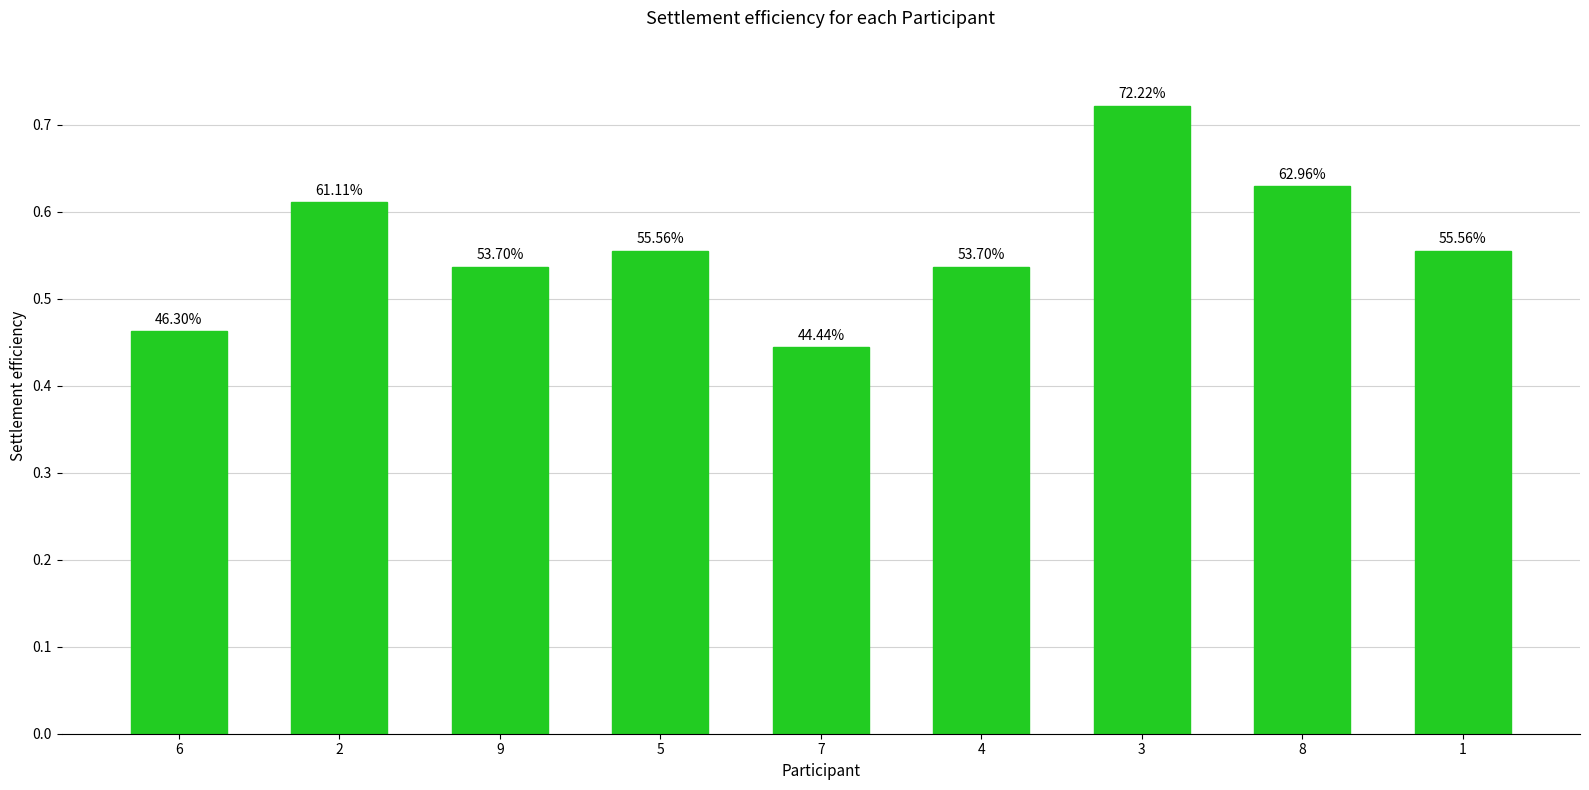

How many values are between 0 and 1?

9